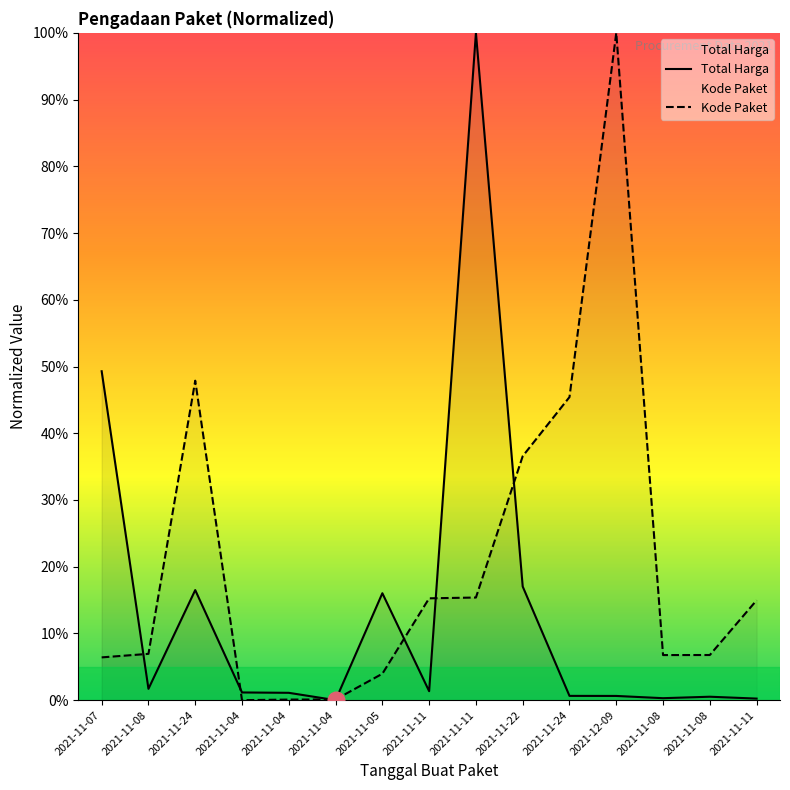

Where is the first local maximum for Total Harga?

2021-11-24